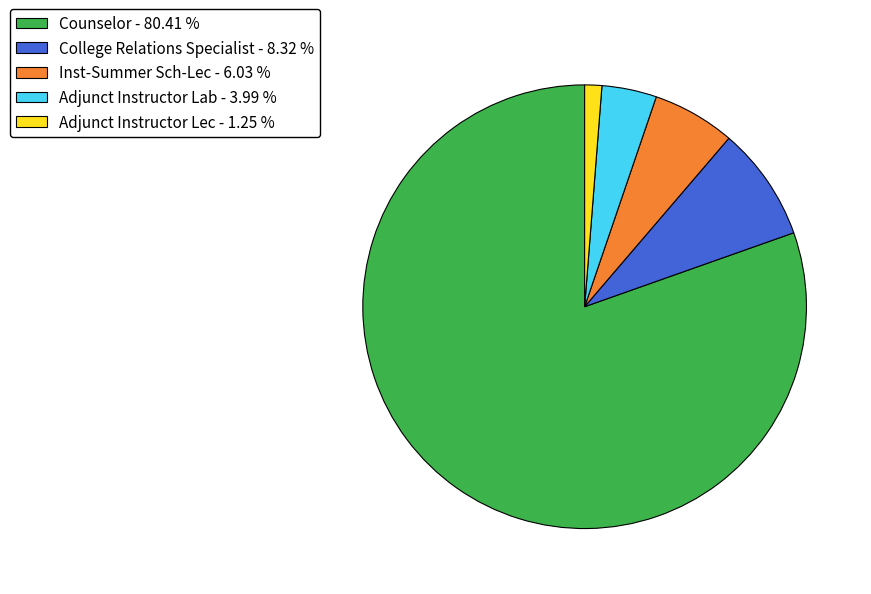

Rank the categories by value from highest to lowest.

Counselor, College Relations Specialist, Inst-Summer Sch-Lec, Adjunct Instructor Lab, Adjunct Instructor Lec